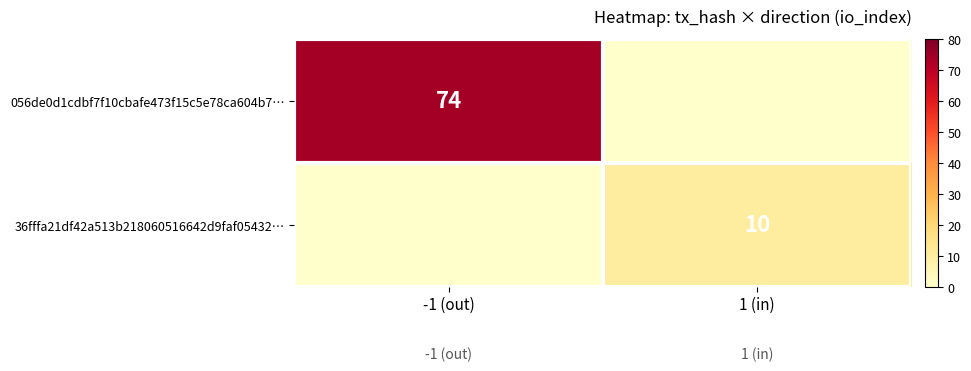

The 36fffa21df42a513b218060516642d9faf05432… series shows 18 at 1 (in). True or false?

False